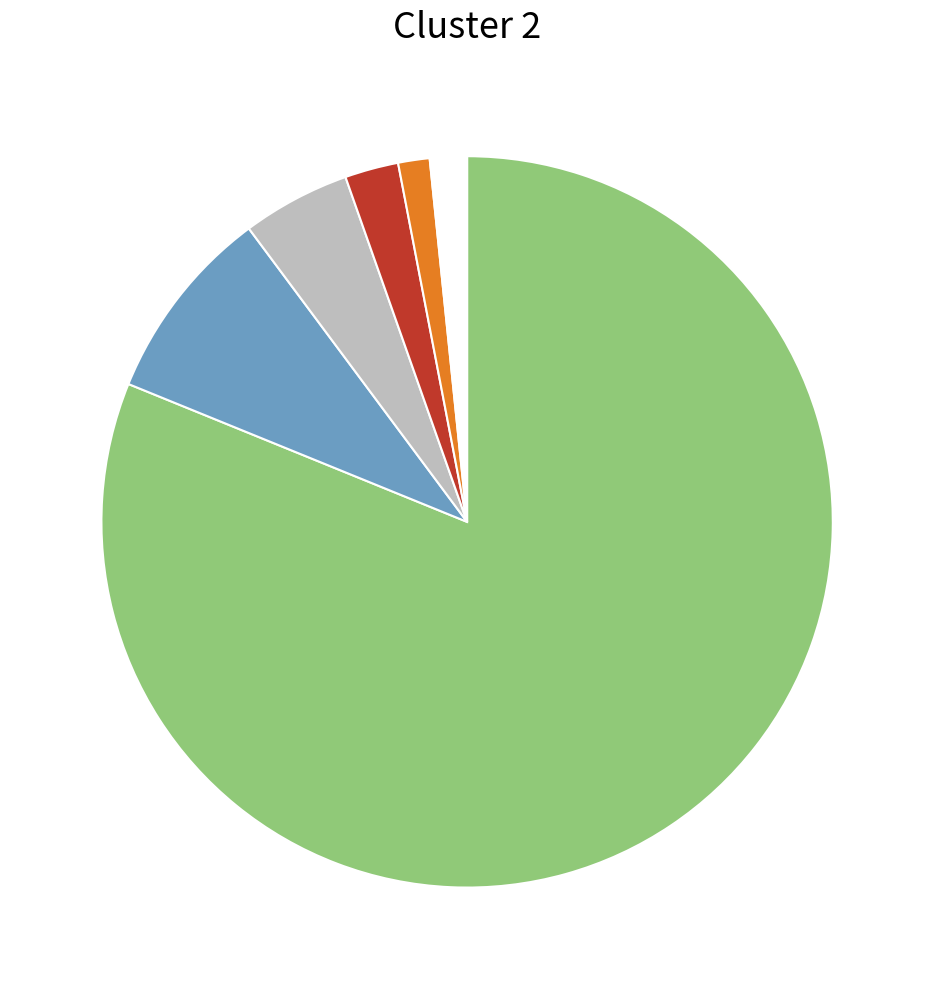

Is there a majority slice in this chart?

Yes